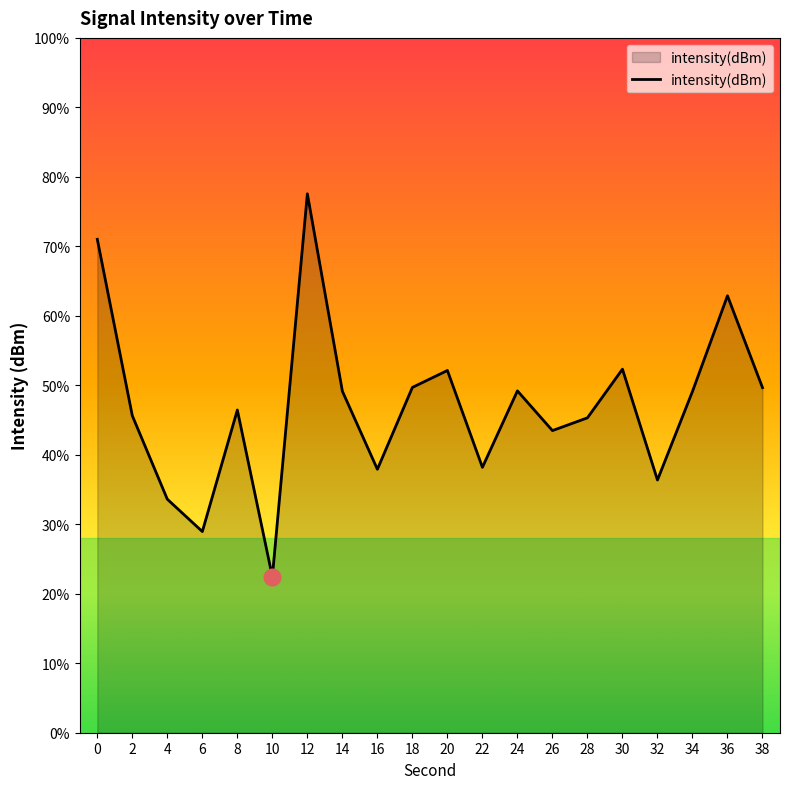

Is it true that the value at 20 is -197.3?

False